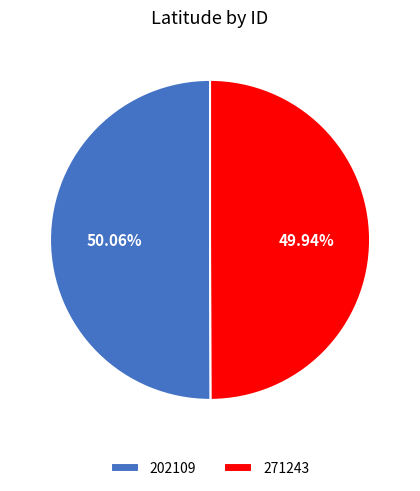

Approximately how many times larger is the value at 271243 compared to 202109?

1.0